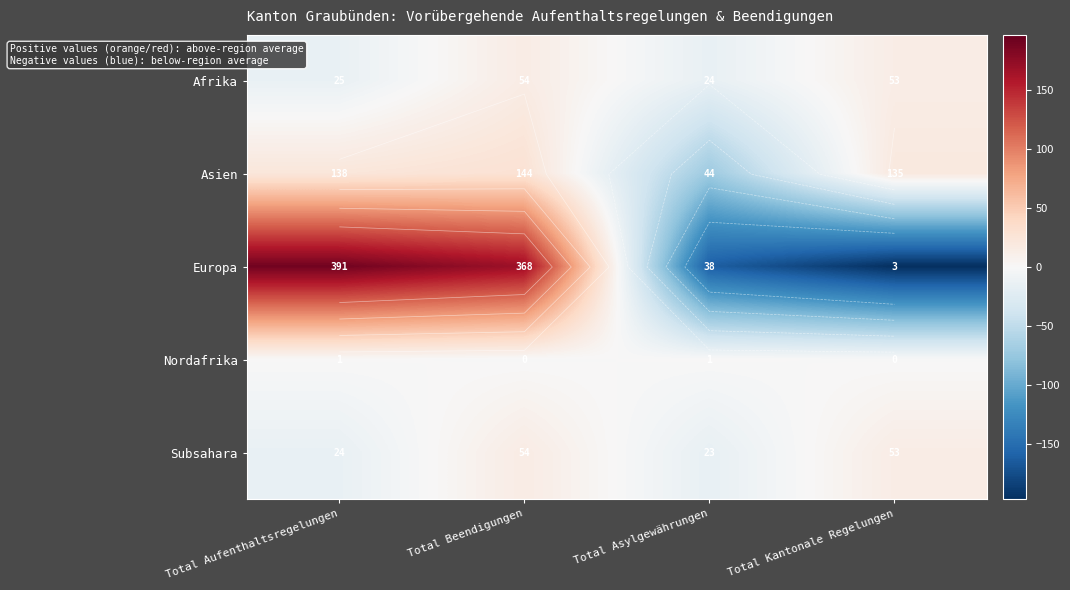

List the labels in order of Europa value, largest first.

Total Aufenthaltsregelungen, Total Beendigungen, Total Asylgewährungen, Total Kantonale Regelungen